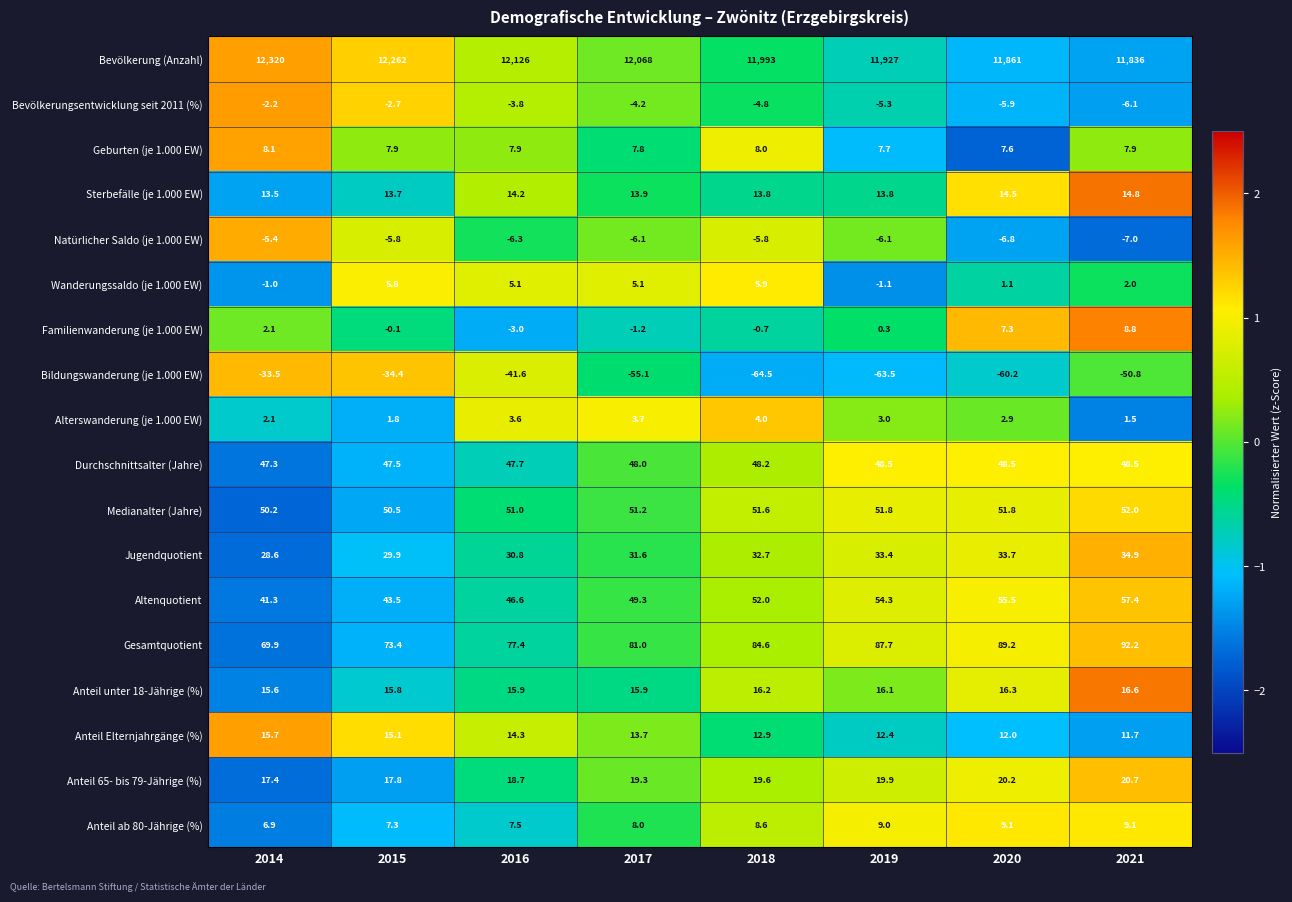

Which series has the widest spread of values?

Bevölkerung (Anzahl)